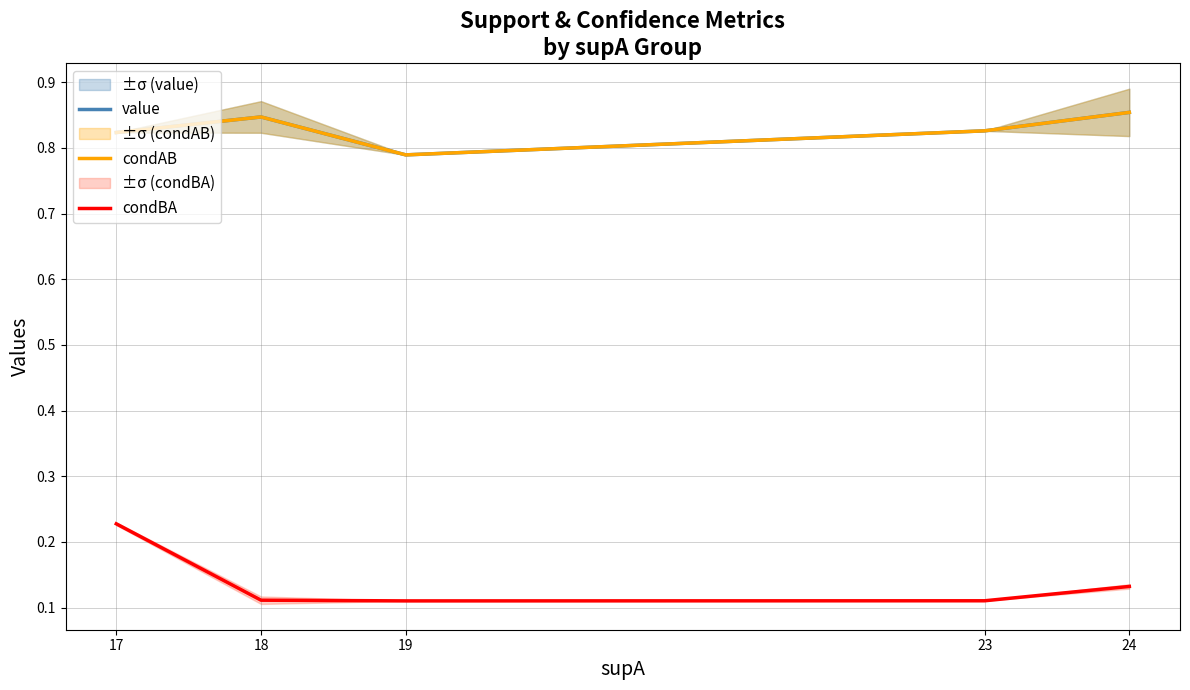

Rank the series at 18 from lowest to highest value.

condBA, value, condAB